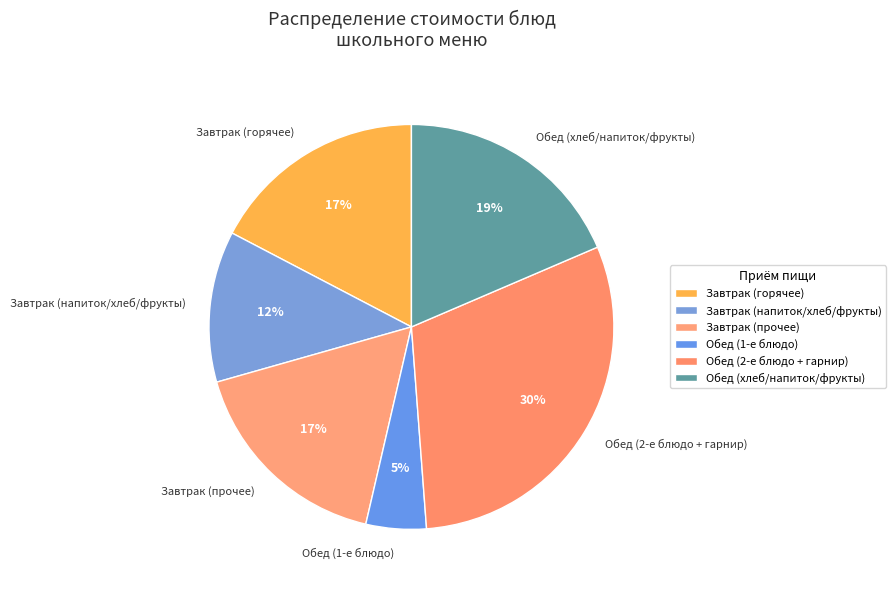

Which slice is the largest?

Обед (2-е блюдо + гарнир)